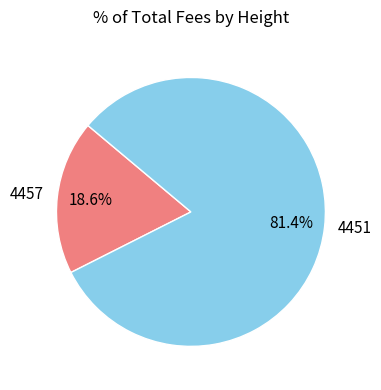

Combined, do 4451 and 4457 account for over 50%?

Yes